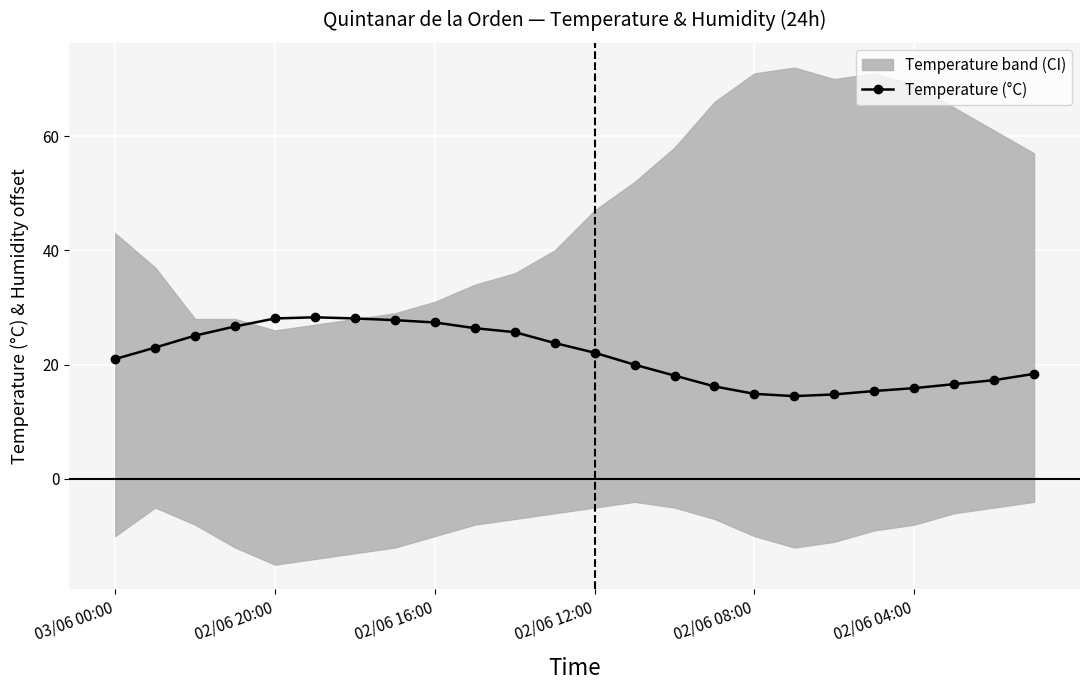

True or false: Temperature (°C) has a value of 5.6 at 02/06 08:00.

False